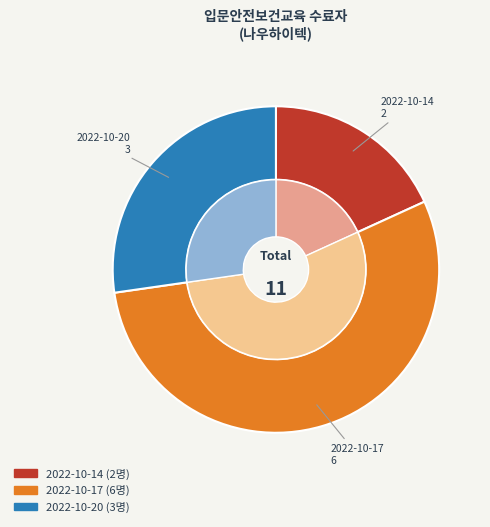

True or false: 2022-10-17 accounts for 55% of the total.

True